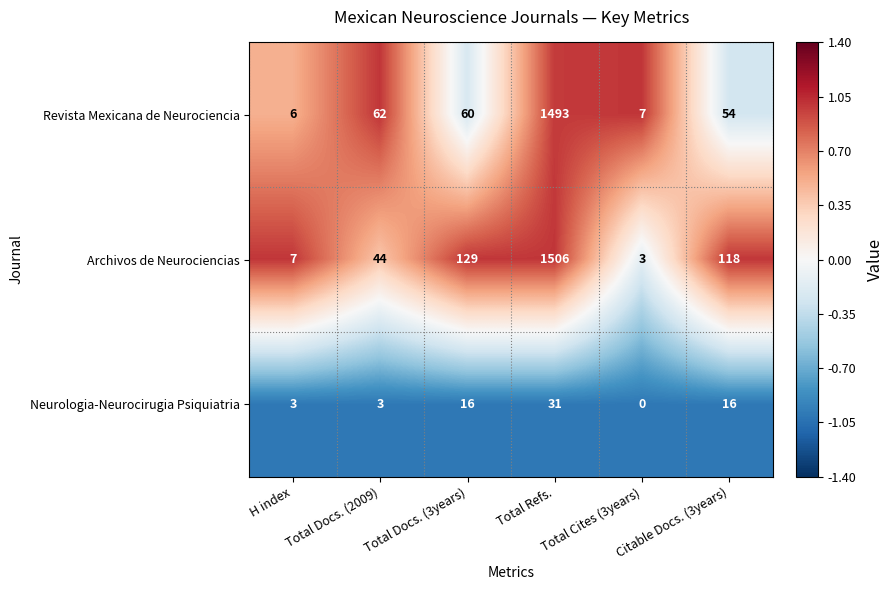

Rank the categories by Archivos de Neurociencias value from highest to lowest.

Total Refs., Total Docs. (3years), Citable Docs. (3years), Total Docs. (2009), H index, Total Cites (3years)